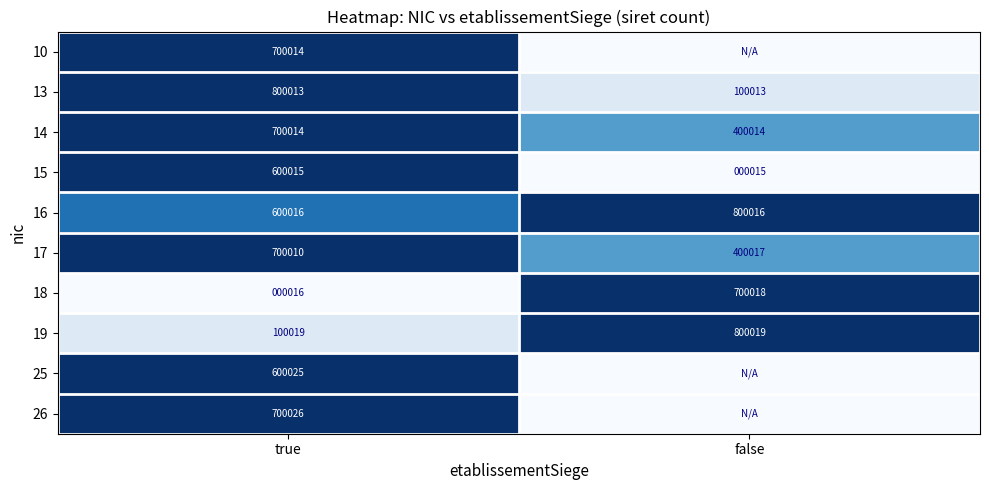

Rank the categories by 17 value from highest to lowest.

true, false